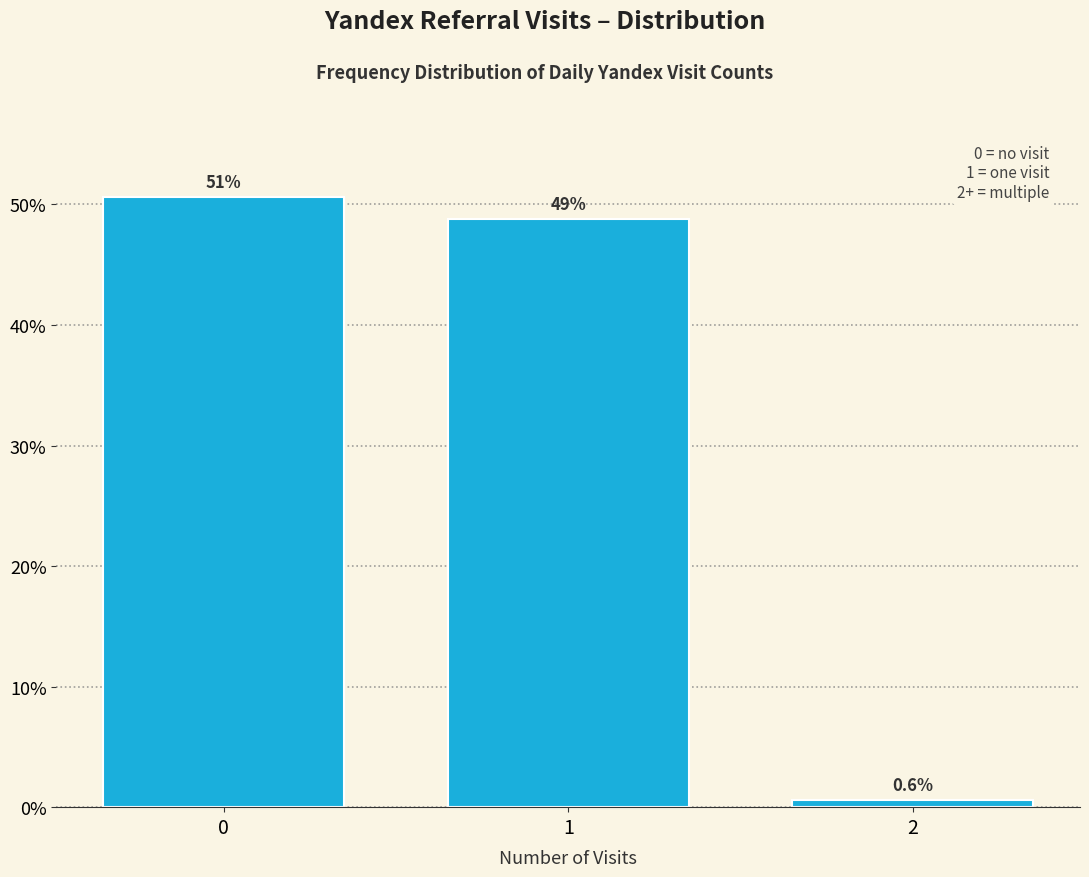

Does the chart contain any negative values?

No